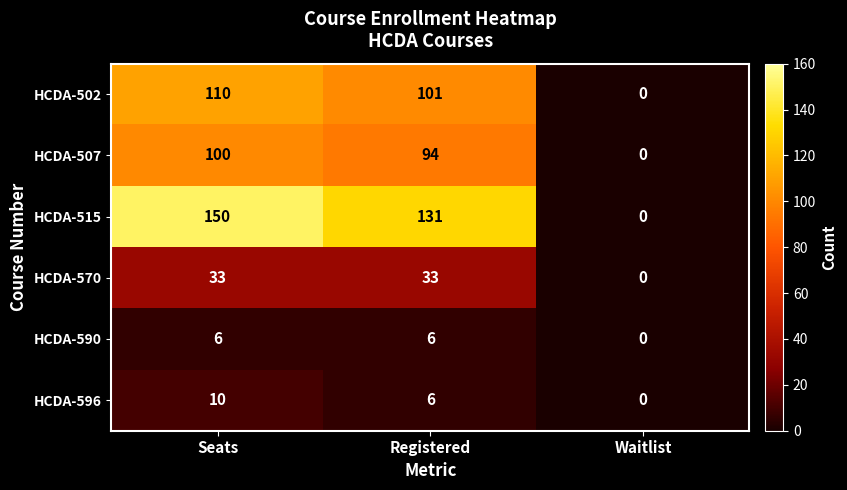

How many positive values does the HCDA-596 series have?

2